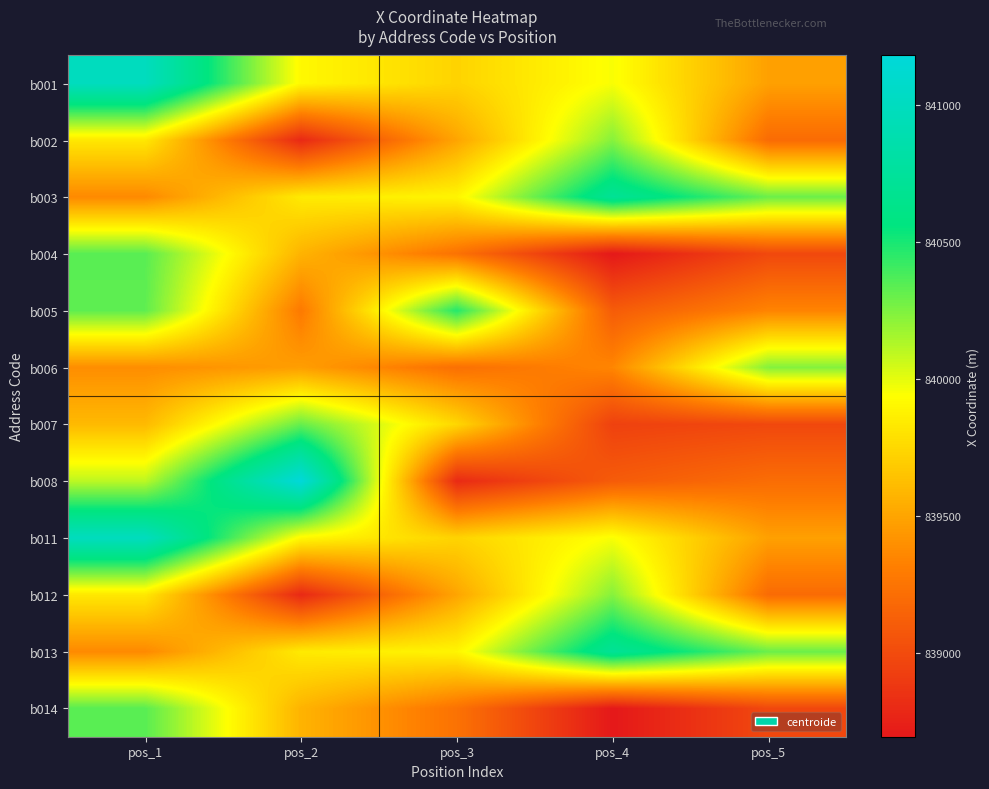

Which has a higher value, pos_2 or pos_5?

pos_2